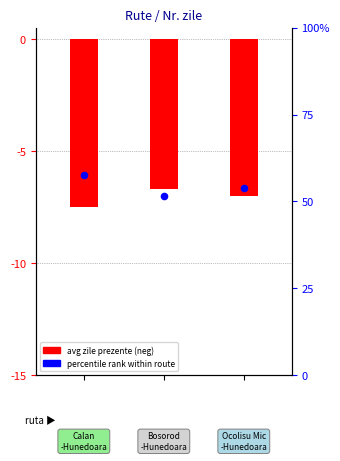

Which series has the largest total across all categories?

percentile rank within route